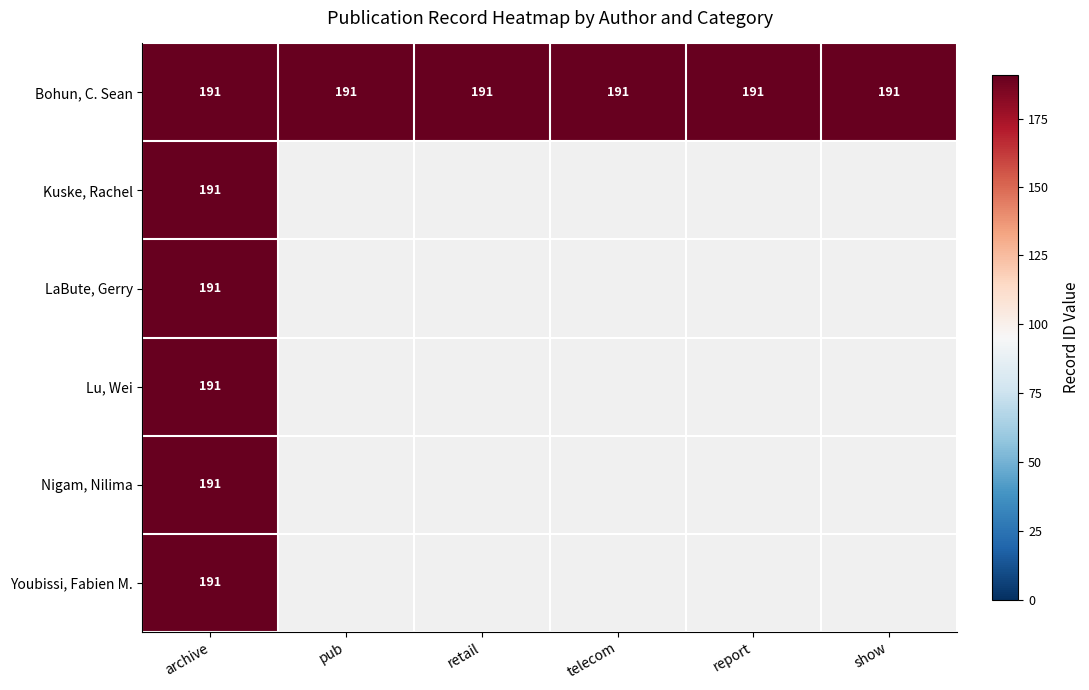

Between telecom and show, which series saw the biggest shift?

Bohun, C. Sean